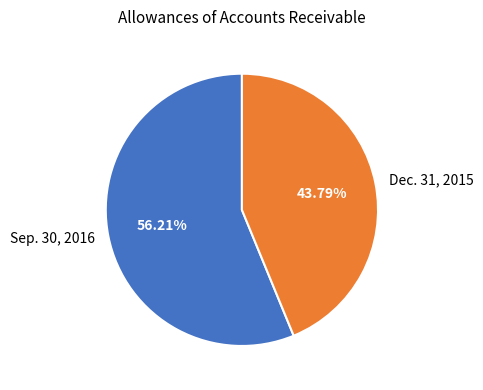

Is it true that Sep. 30, 2016 is 56% of the pie?

True